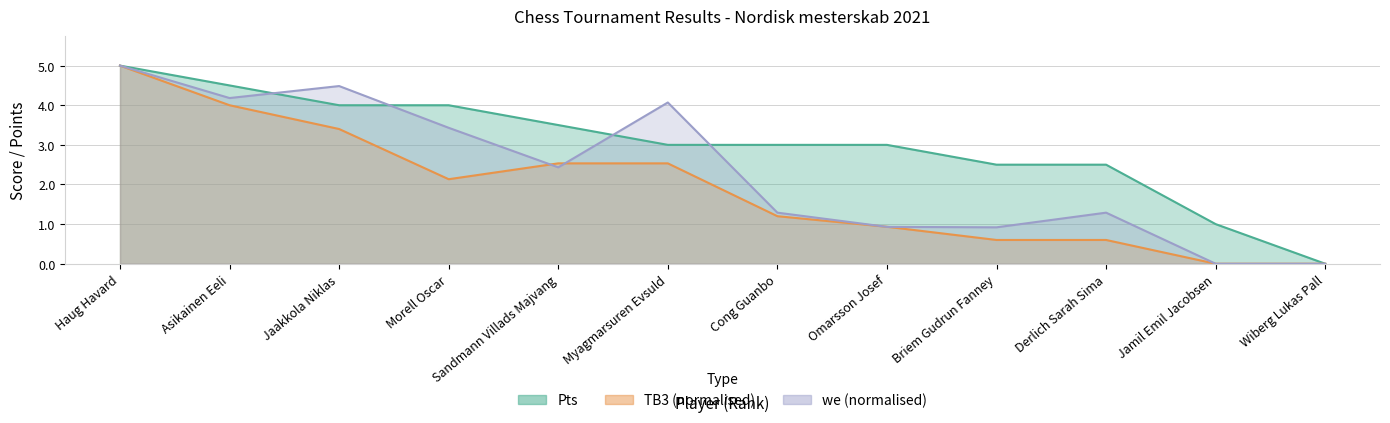

Is it true that we equals 1.3 at Derlich Sarah Sima?

True